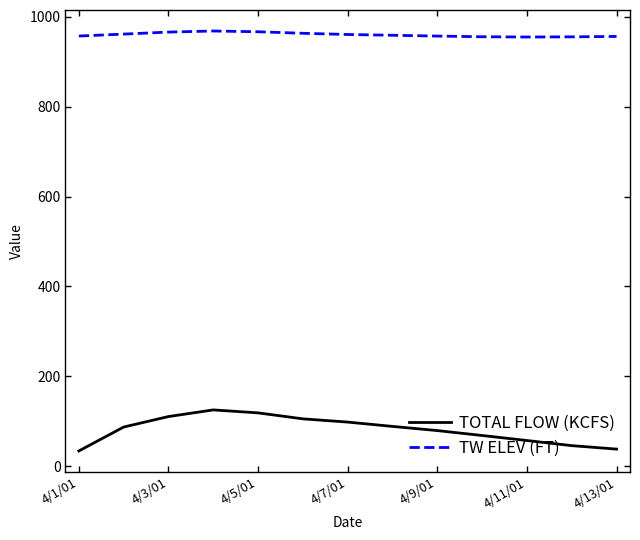

True or false: TW ELEV (FT) and TOTAL FLOW (KCFS) intersect in this chart.

False